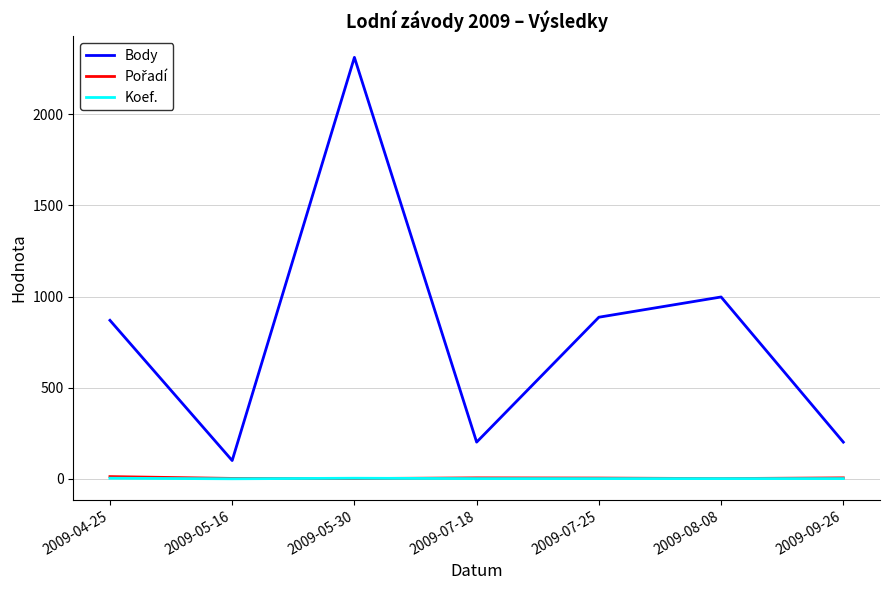

What is the difference between the Body values at 2009-05-16 and 2009-08-08?

897